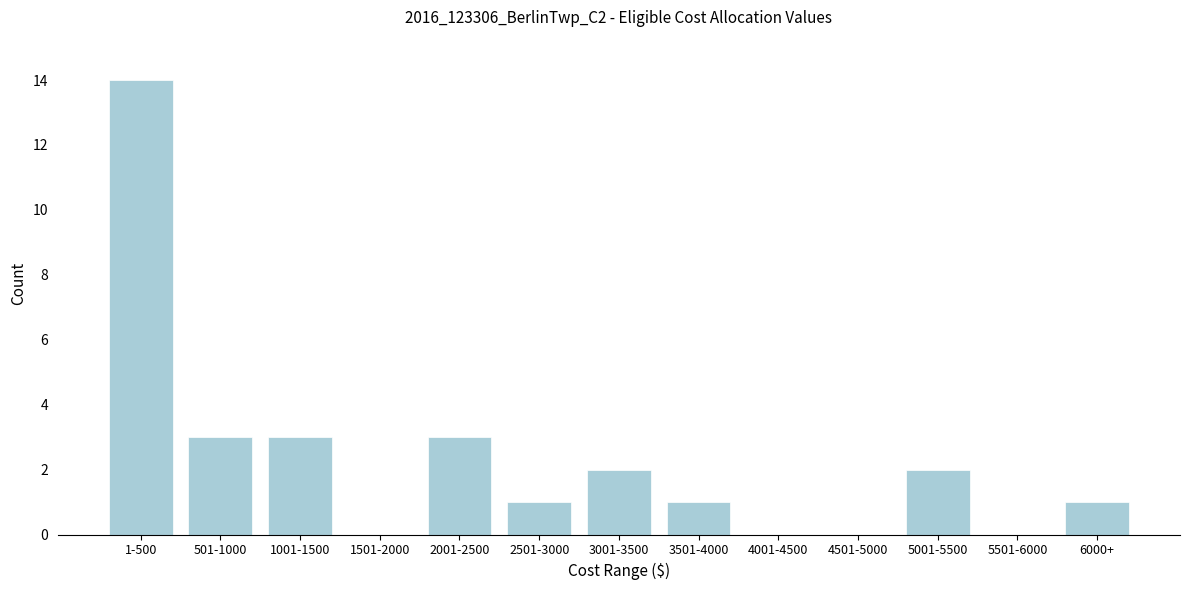

Reading left to right, extract all data points from this chart.

1-500=14	501-1000=3	1001-1500=3	1501-2000=0	2001-2500=3	2501-3000=1	3001-3500=2	3501-4000=1	4001-4500=0	4501-5000=0	5001-5500=2	5501-6000=0	6000+=1